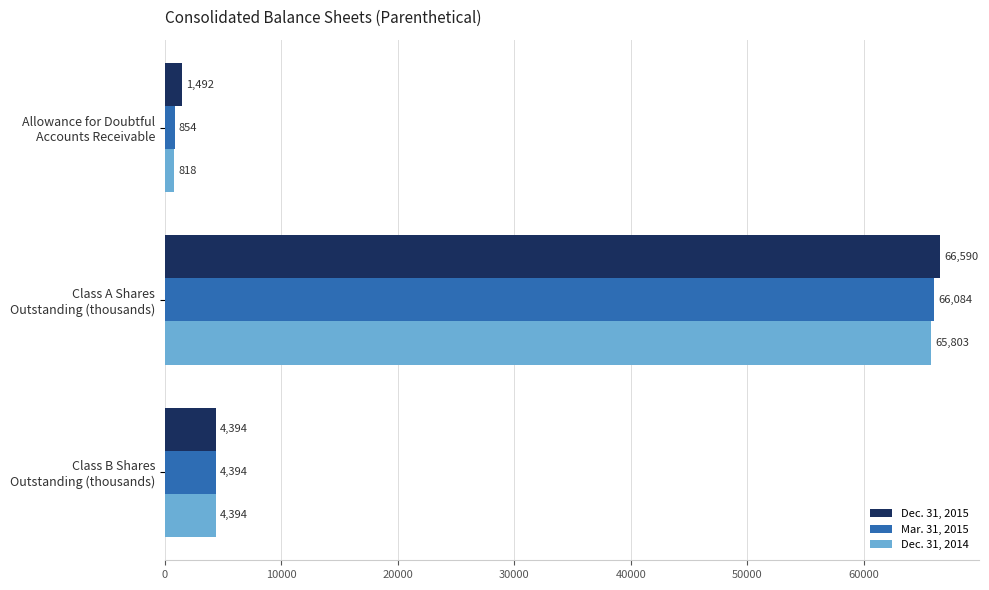

Which series has the largest range (max minus min)?

Mar. 31, 2015